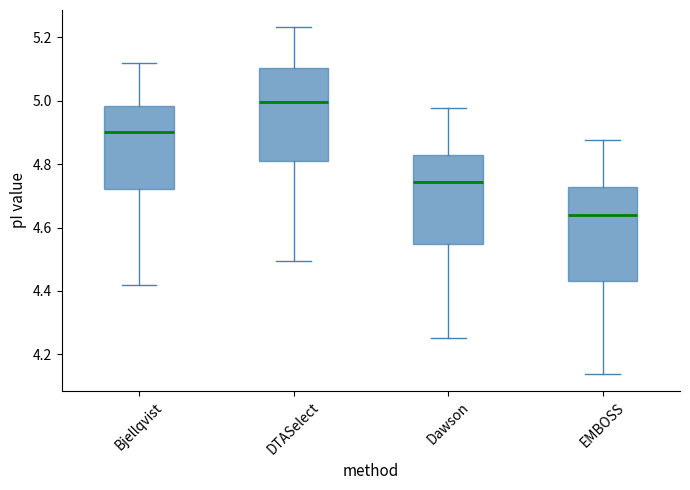

Reading left to right, transcribe this box plot: for each box, give where its median line is, the range the box spans, and where its two whiskers end, as read against the y-axis. The values are not printed on the chart, so give them approximately, as read against the axis.

Bjellqvist: median 4.90, box 4.72 to 4.98, whiskers 4.42 to 5.12
DTASelect: median 5.00, box 4.80 to 5.10, whiskers 4.50 to 5.24
Dawson: median 4.74, box 4.54 to 4.82, whiskers 4.26 to 4.98
EMBOSS: median 4.64, box 4.44 to 4.72, whiskers 4.14 to 4.88